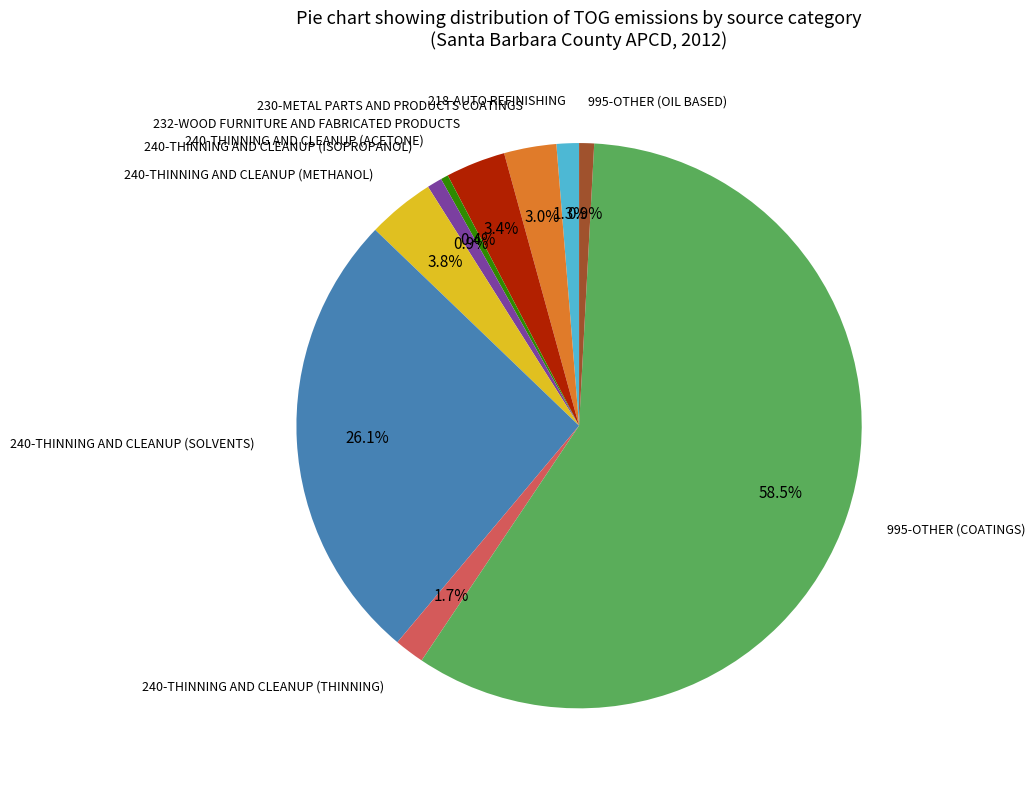

The 240-THINNING AND CLEANUP (THINNING) slice represents 2% of the pie. True or false?

True